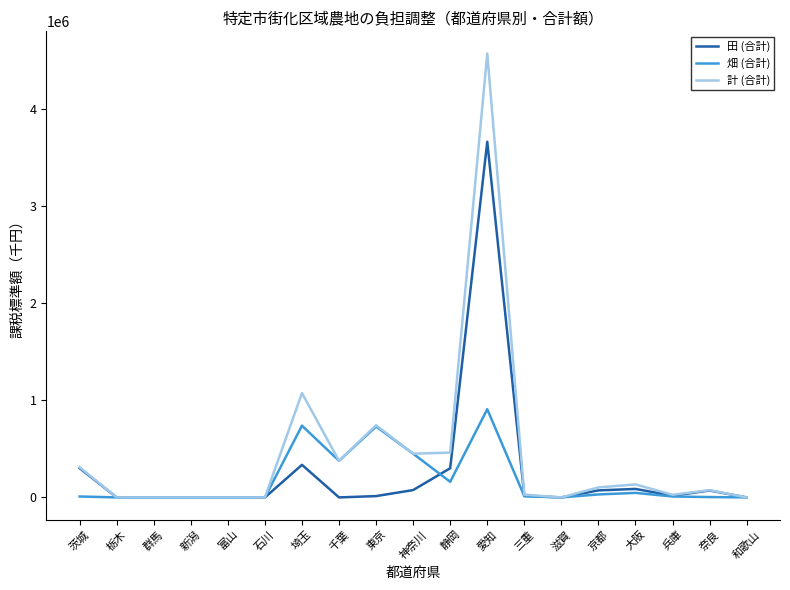

What value does the 田 (合計) series have at 静岡, to the nearest 100?

300700